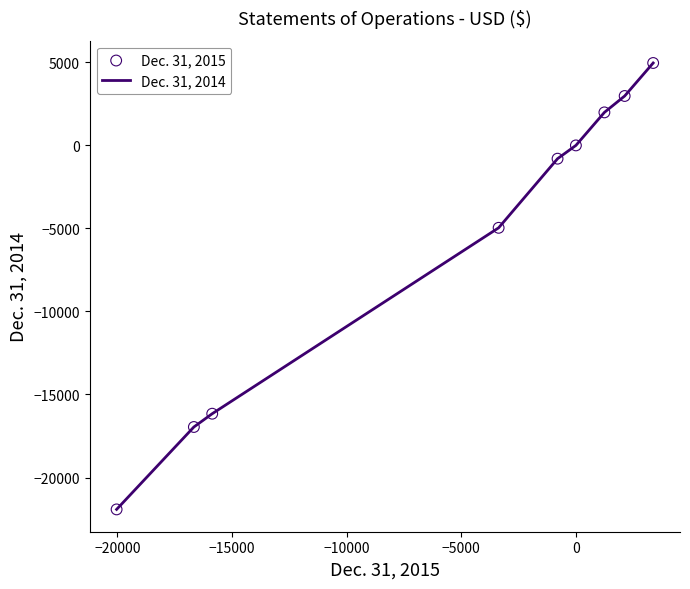

What is the difference between the maximum and minimum values?

26884.0